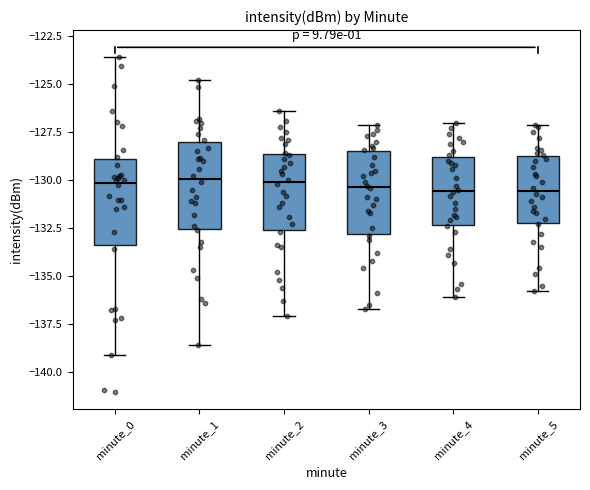

Where does the lower whisker of the box for minute_0 end on the y-axis? The values are not printed on the chart, so give them approximately, as read against the axis.

-139.0